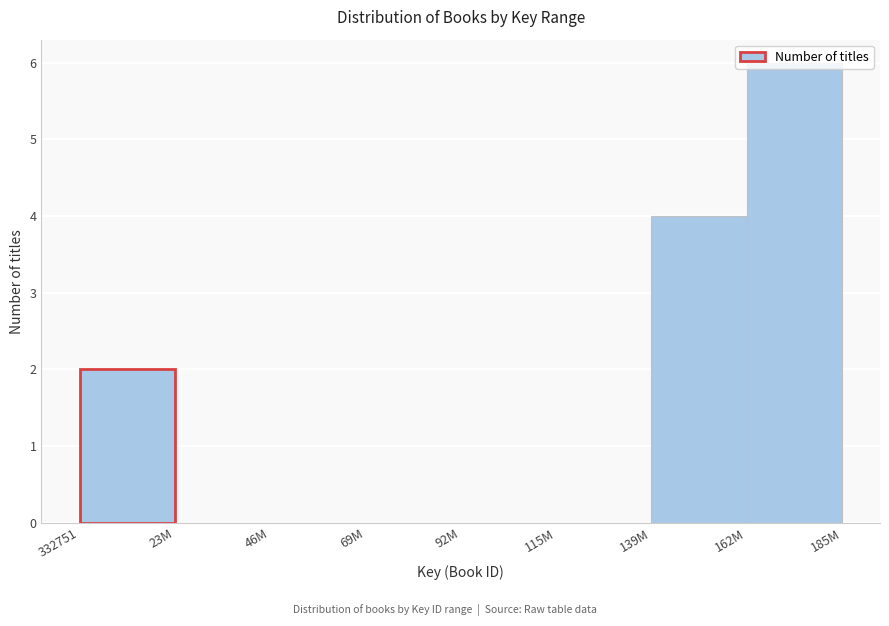

What is the greatest value displayed?

6